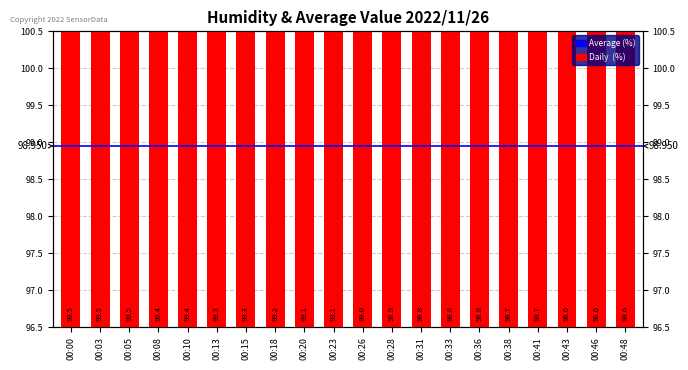

Between 00:31 and 00:03, which is larger?

00:03